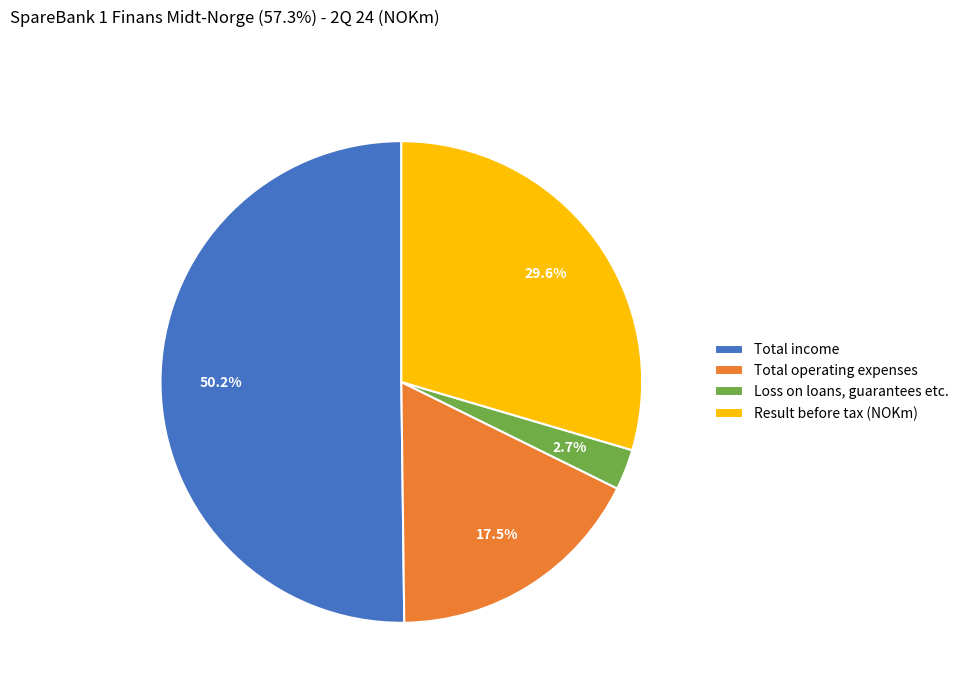

Do Total income and Total operating expenses together represent more than half of the pie?

Yes